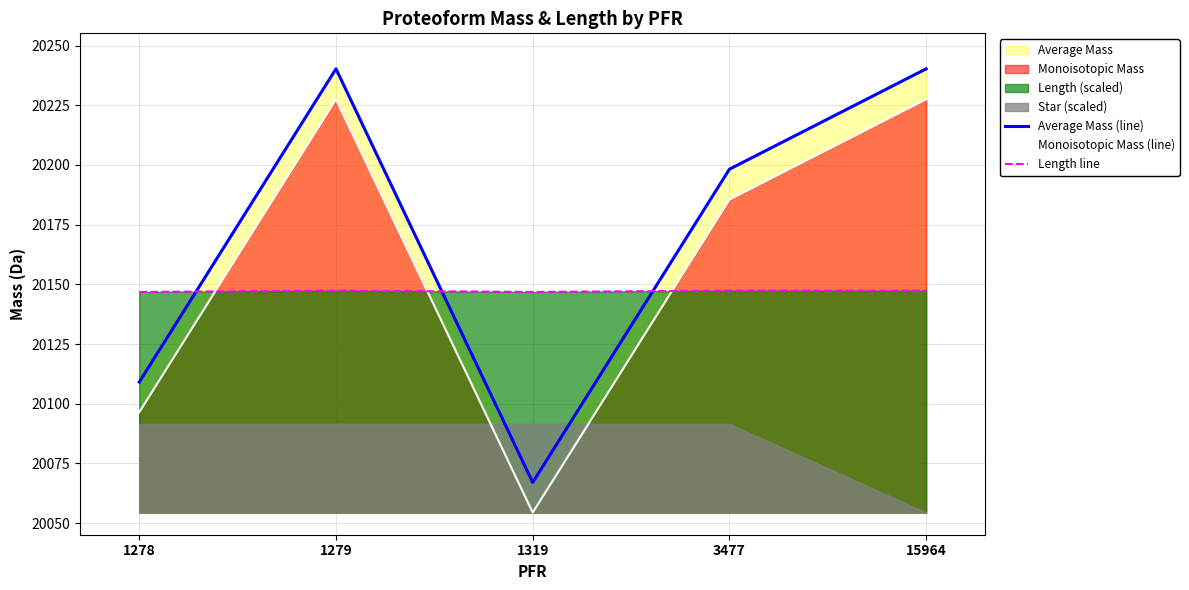

True or false: Average Mass (line) and Length line intersect in this chart.

True